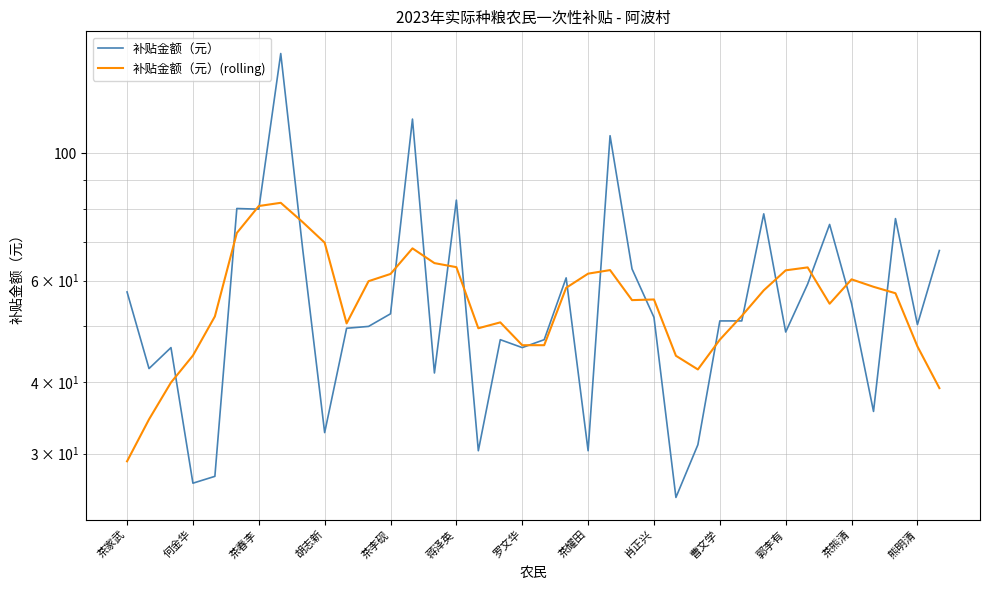

Does the chart have visible grid lines?

Yes